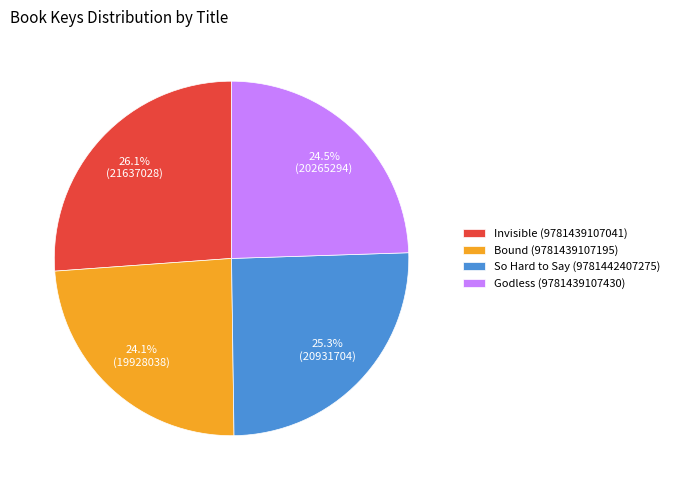

How much of the chart is everything except Godless (9781439107430)?

75.5%